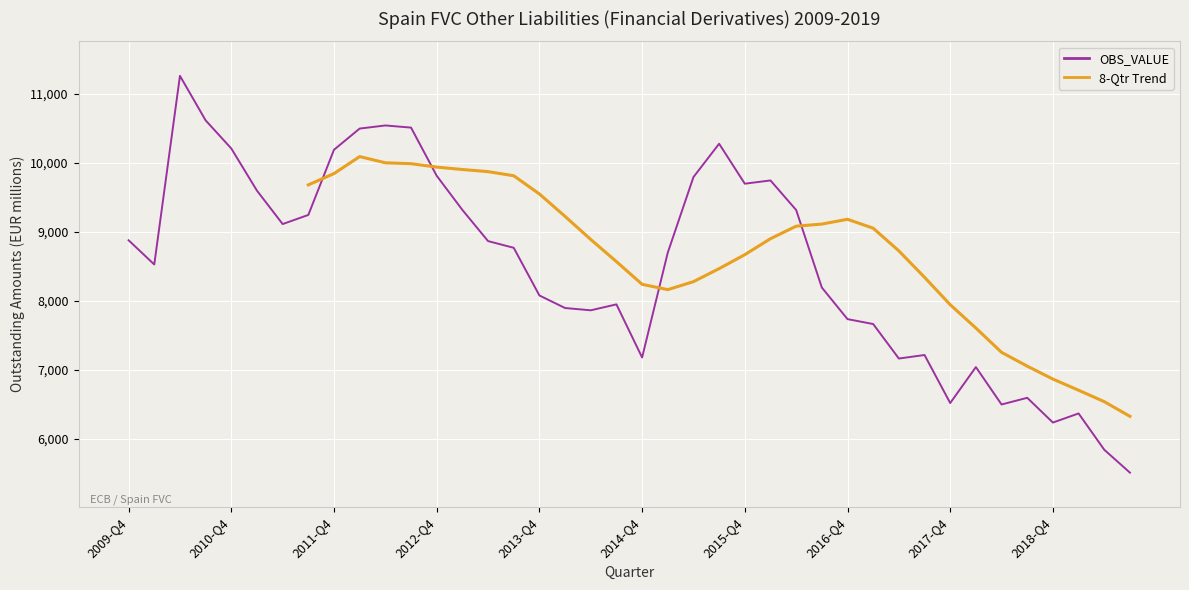

List the labels in order of value, largest first.

2010-Q2, 2010-Q3, 2012-Q2, 2012-Q3, 2012-Q1, 2015-Q3, 2010-Q4, 2011-Q4, 2012-Q4, 2015-Q2, 2016-Q1, 2015-Q4, 2011-Q1, 2013-Q1, 2016-Q2, 2011-Q3, 2011-Q2, 2009-Q4, 2013-Q2, 2013-Q3, 2015-Q1, 2010-Q1, 2016-Q3, 2013-Q4, 2014-Q3, 2014-Q1, 2014-Q2, 2016-Q4, 2017-Q1, 2017-Q3, 2014-Q4, 2017-Q2, 2018-Q1, 2018-Q3, 2017-Q4, 2018-Q2, 2019-Q1, 2018-Q4, 2019-Q2, 2019-Q3